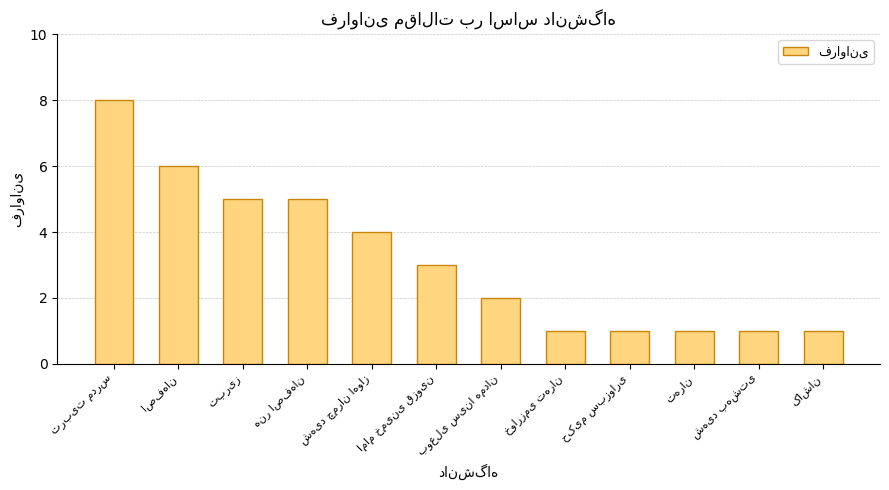

What is the maximum value shown in the chart?

8